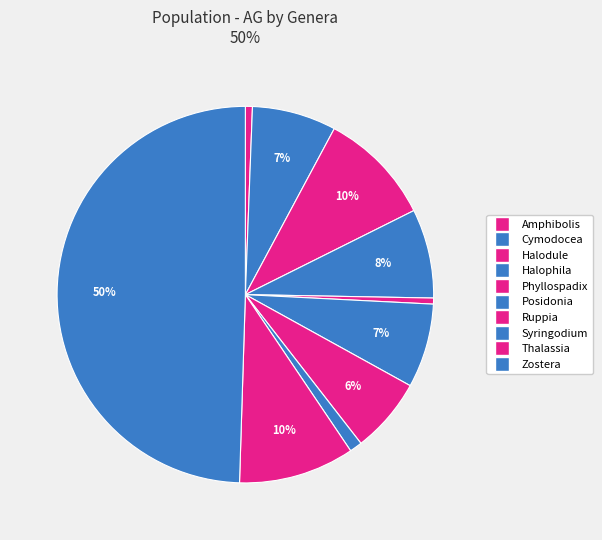

What percentage is the Zostera slice, to the nearest percent?

50%